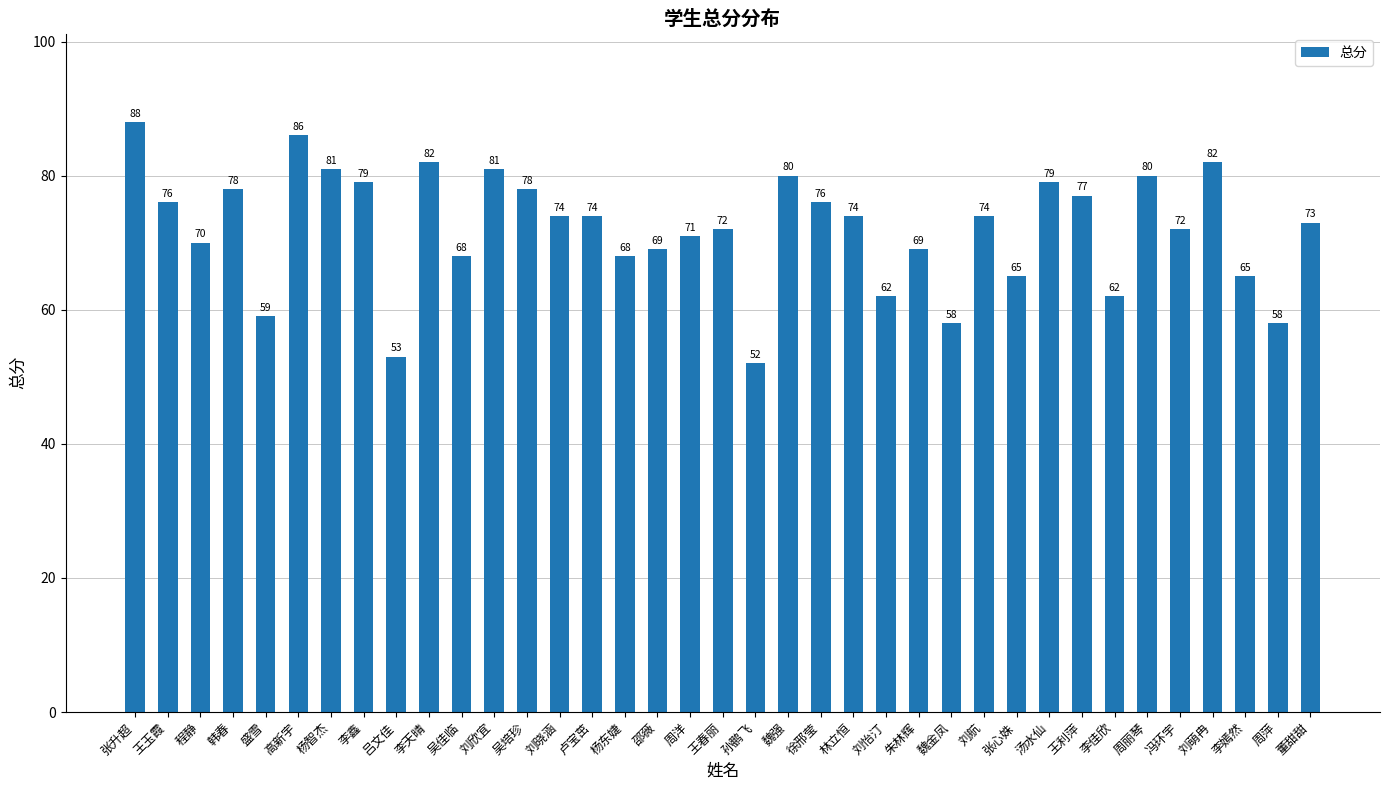

What is the change in value from 韩春 to 李嫣然?

-13